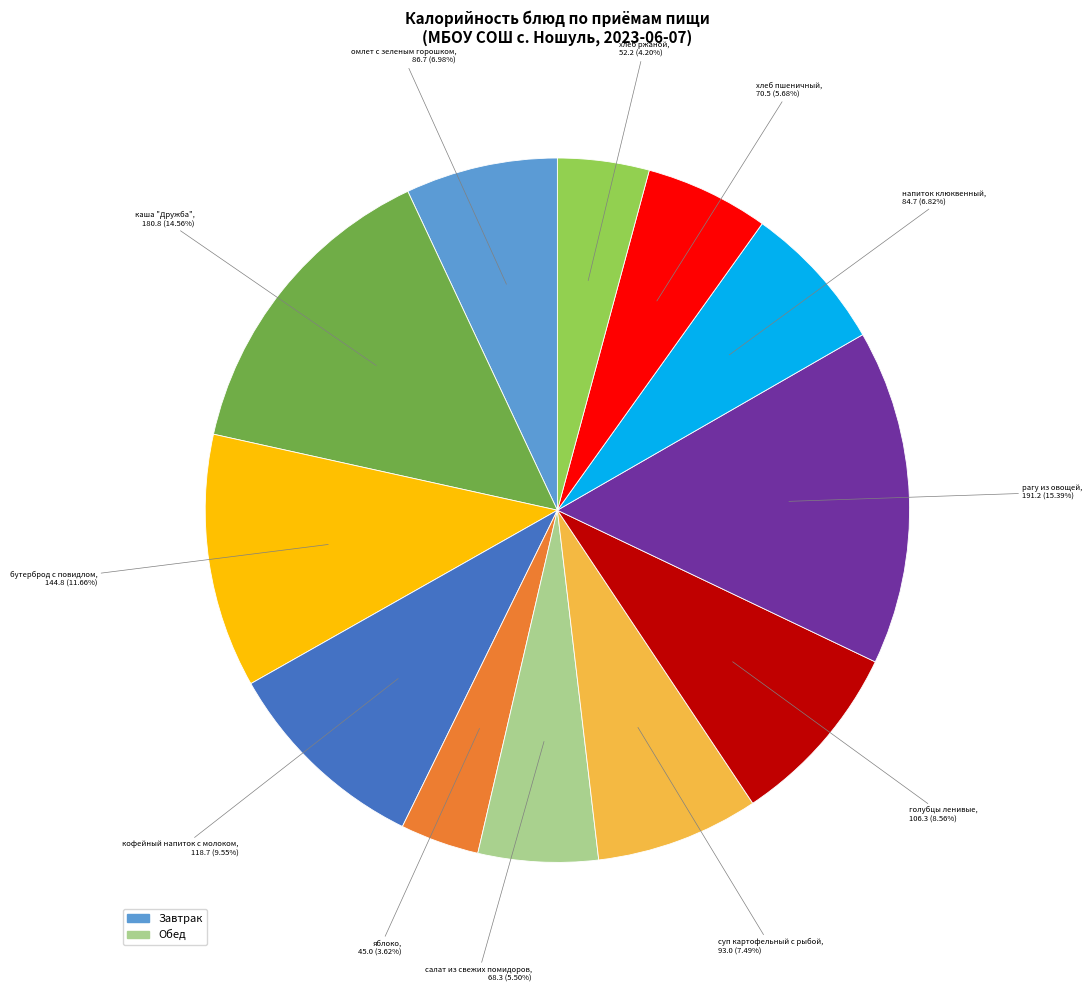

Does any single category account for the majority?

No